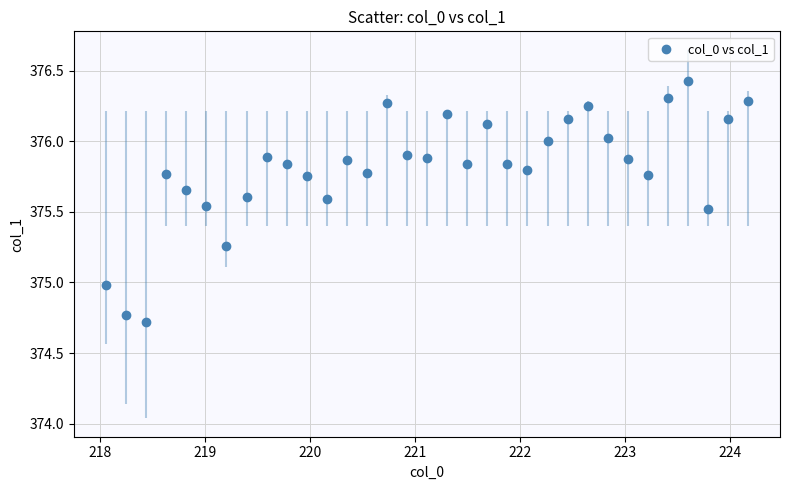

What is the range of X values (max minus min)?

6.1